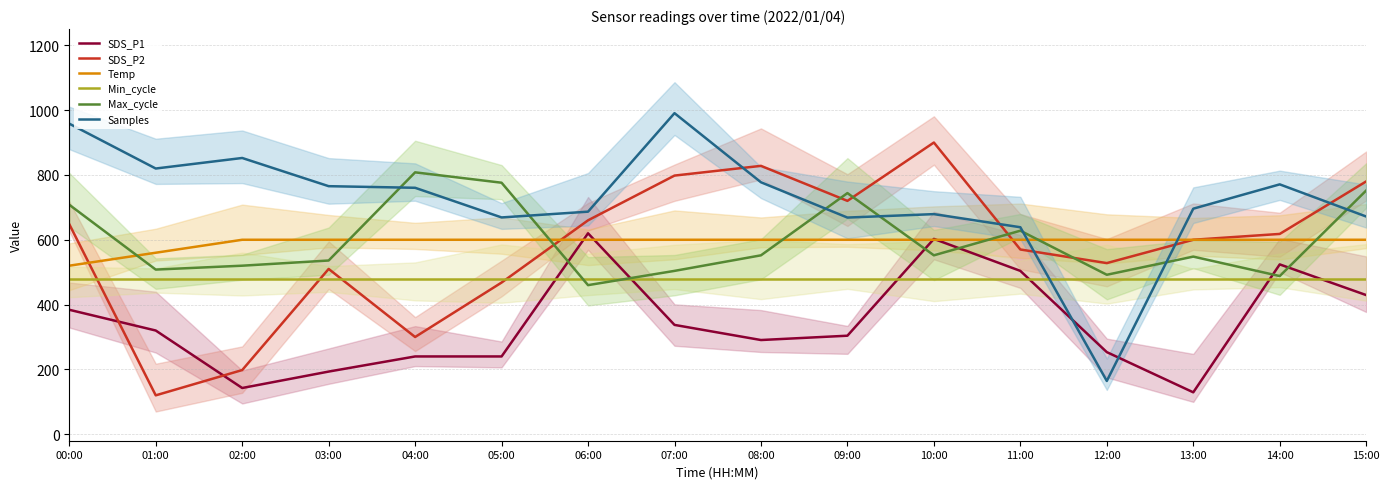

How many times do Min_cycle and Max_cycle cross each other?

2